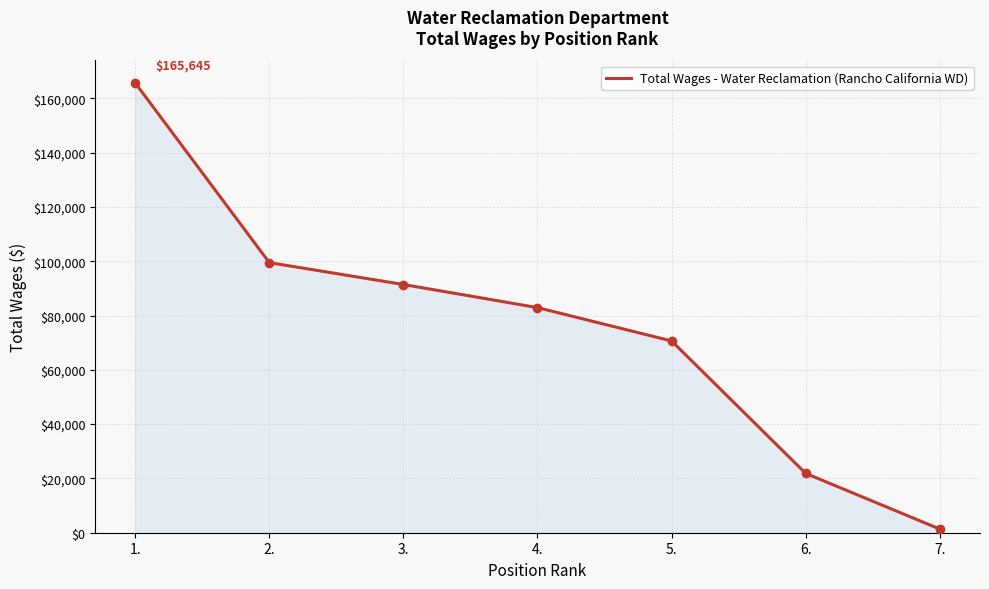

How many lines are shown in the chart?

1